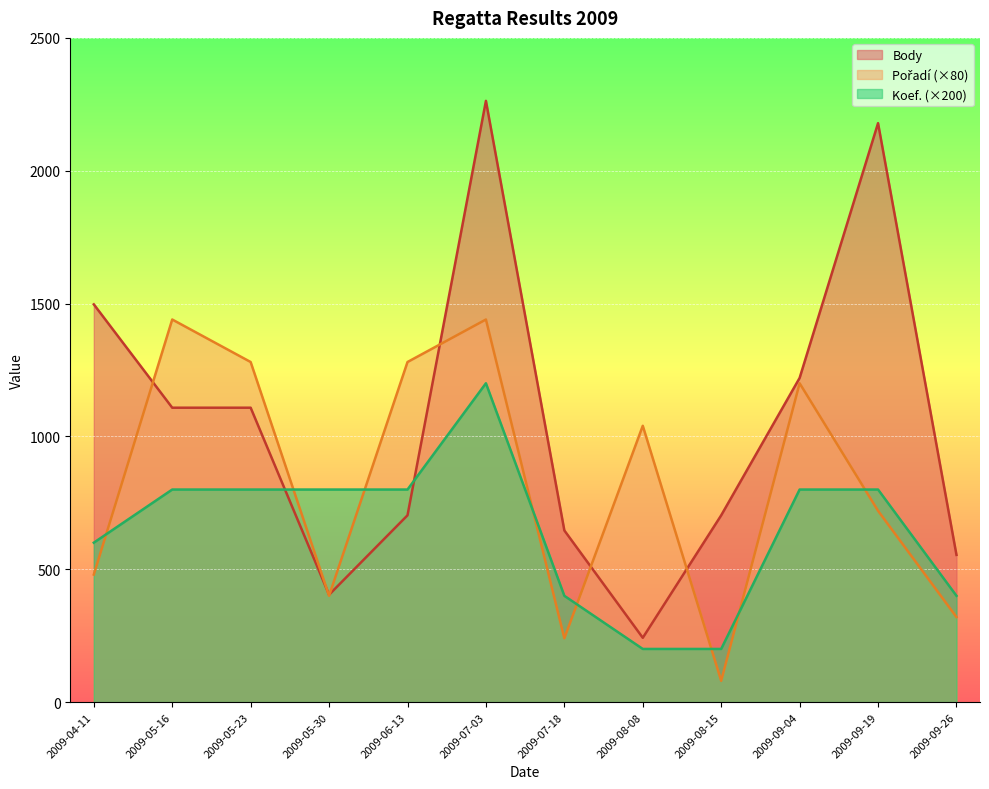

List the labels in order of Body value, largest first.

2009-07-03, 2009-09-19, 2009-04-11, 2009-09-04, 2009-05-16, 2009-05-23, 2009-06-13, 2009-08-15, 2009-07-18, 2009-09-26, 2009-05-30, 2009-08-08